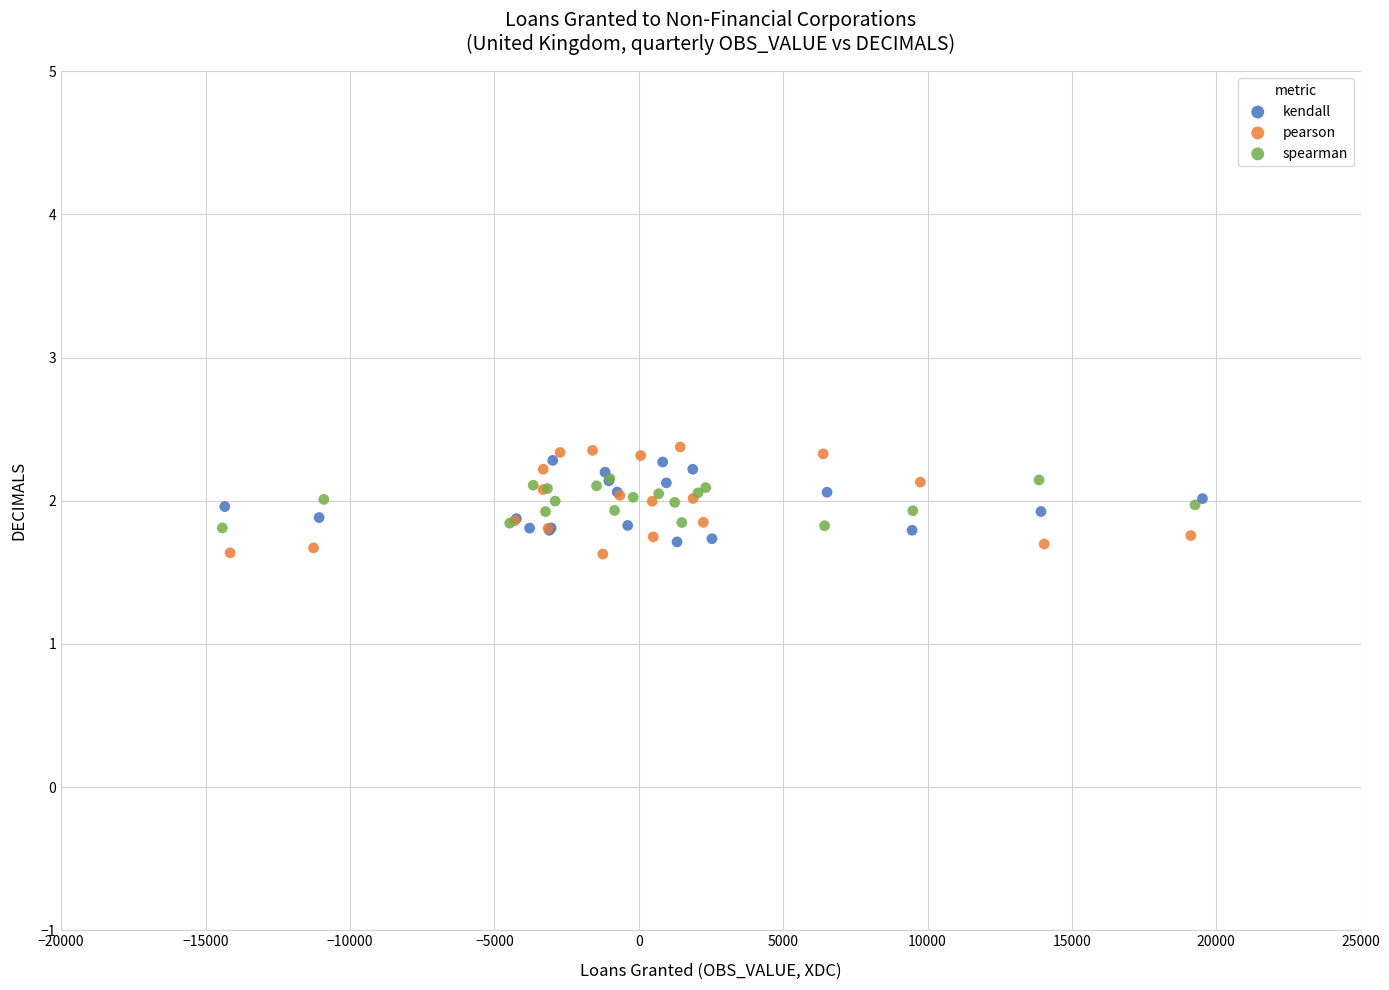

Which series has the widest spread of Y values?

pearson